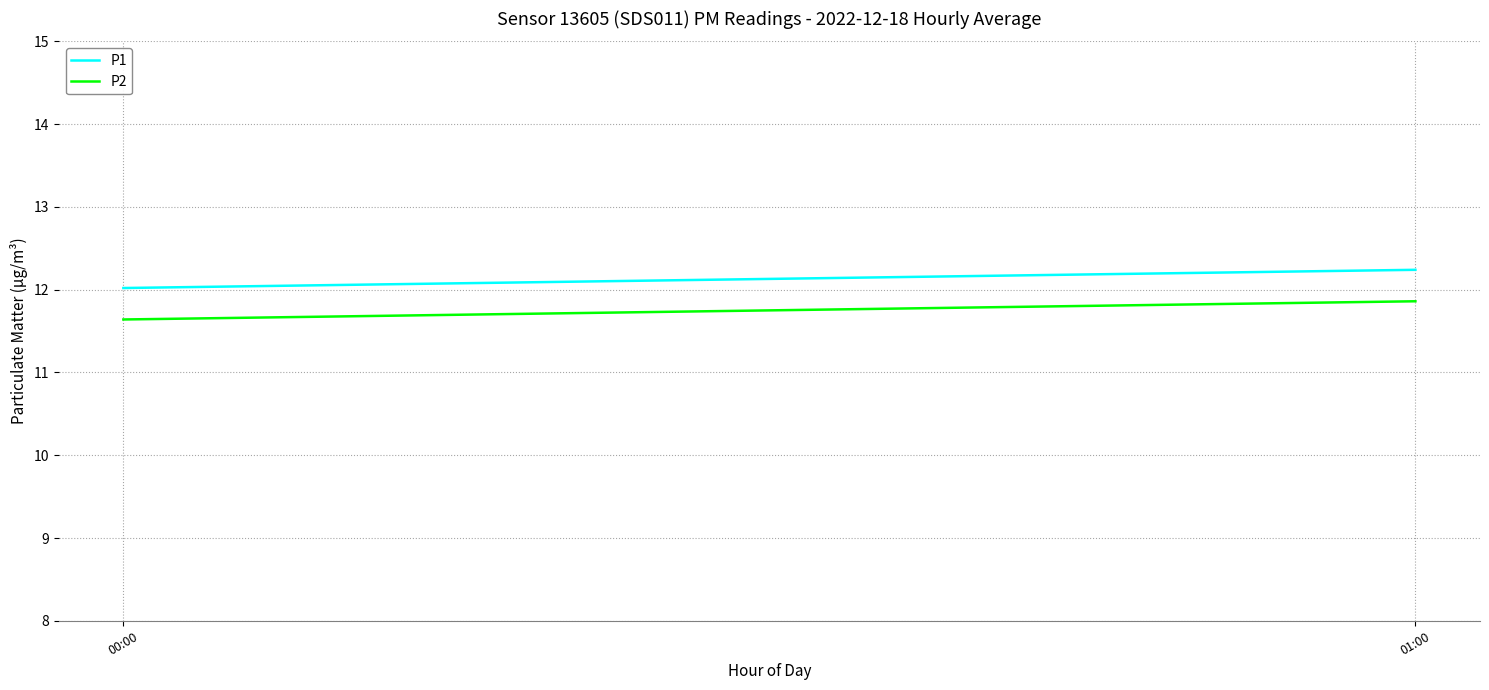

Which series has the largest total across all categories?

P1